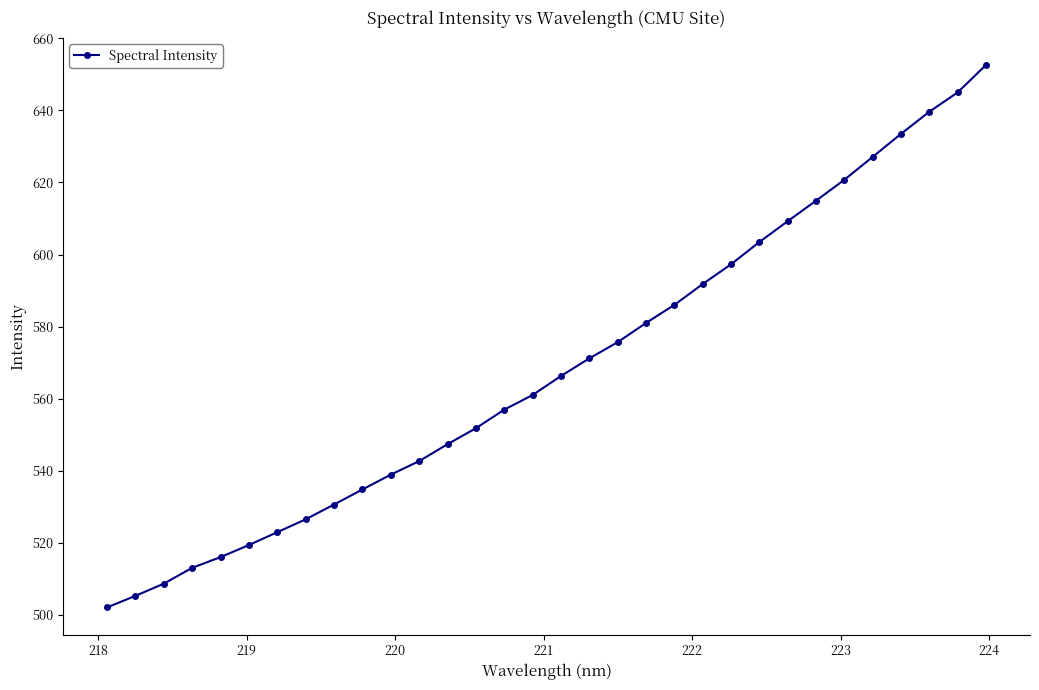

What is the difference between the maximum and minimum values?

150.6